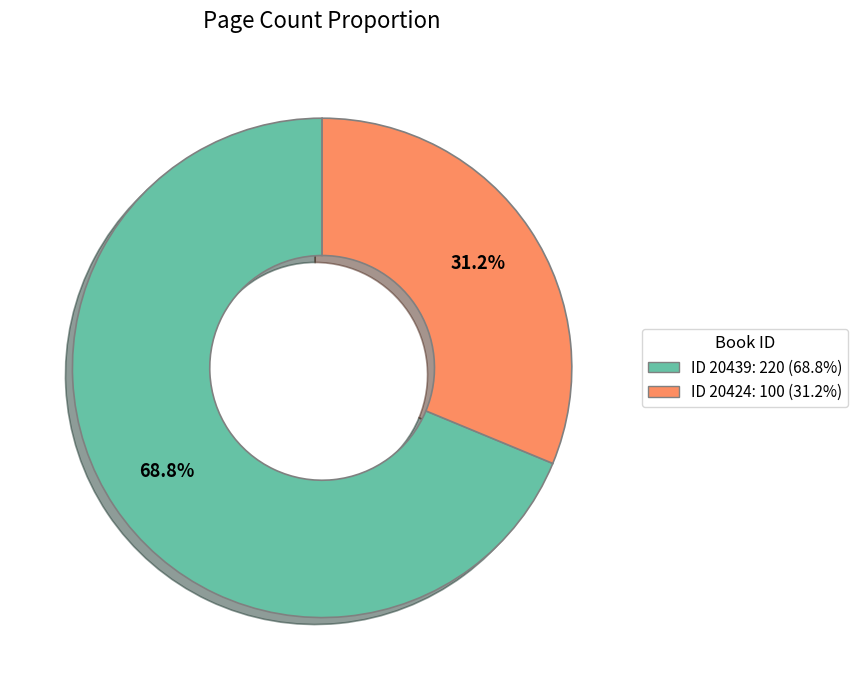

Is there a majority slice in this chart?

Yes